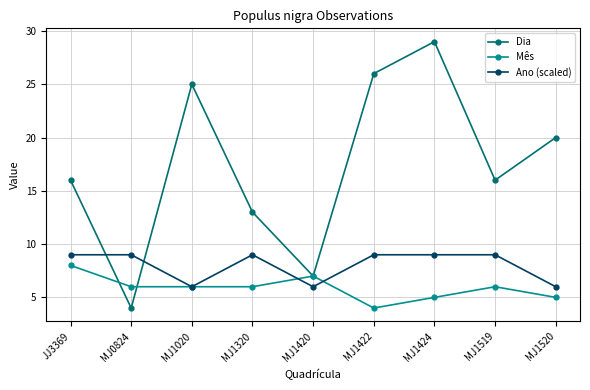

Is it true that Mês equals 3 at MJ1424?

False